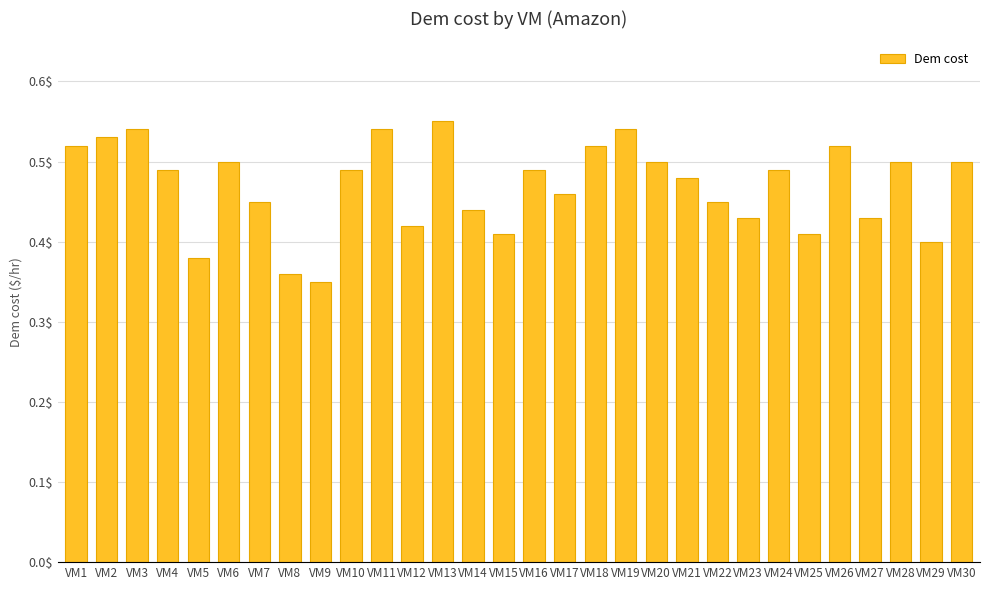

What is the change in value from VM8 to VM30?

+0.1